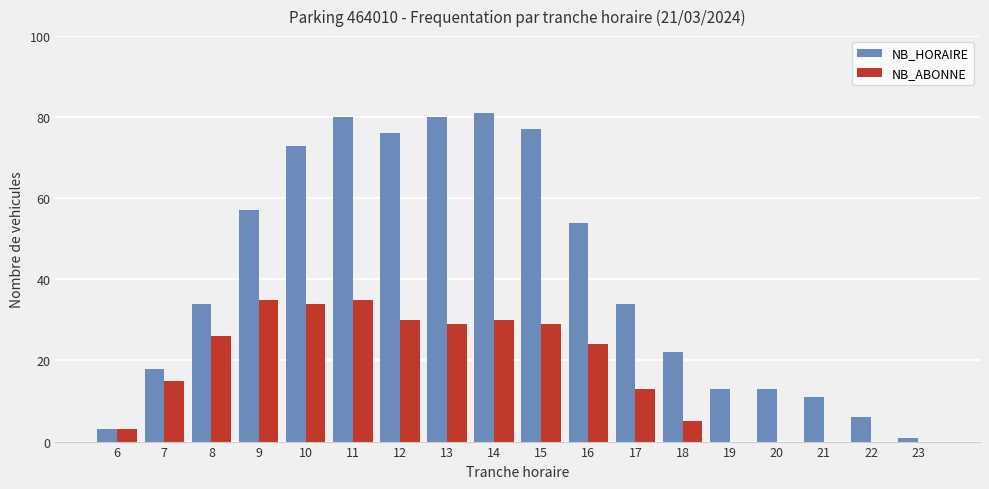

What is the sum of all NB_ABONNE values?

308